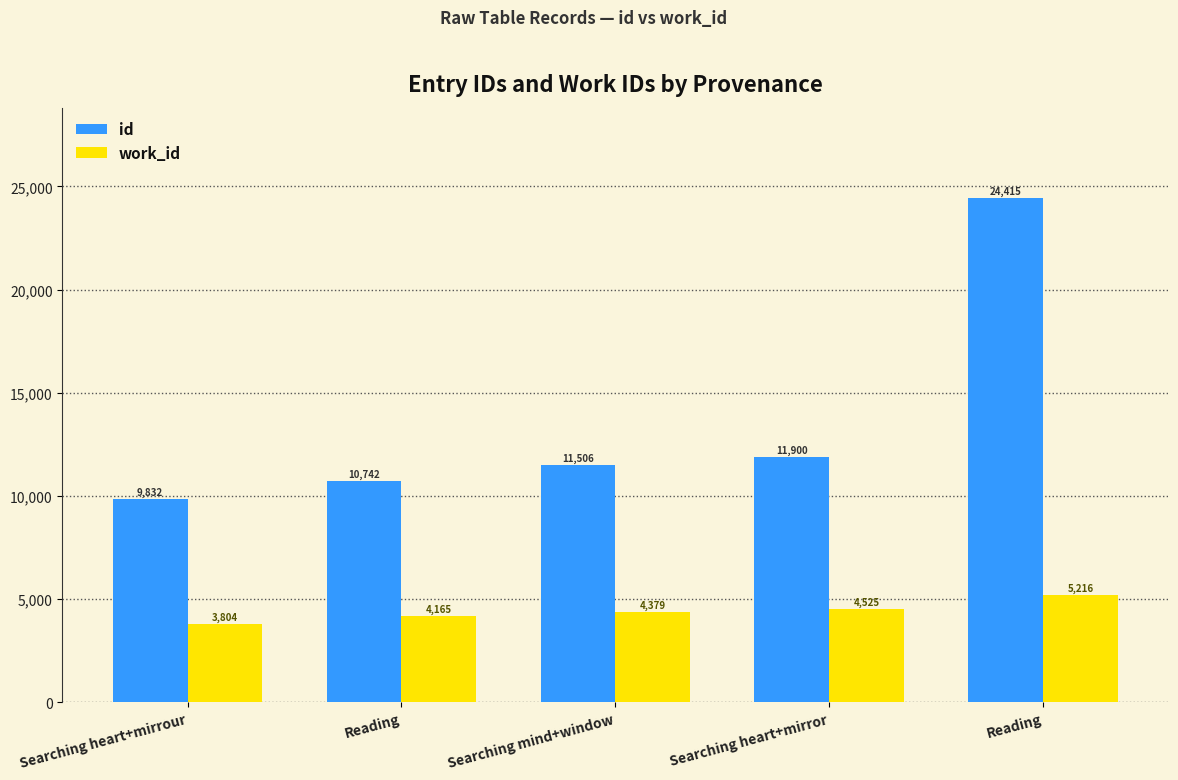

What are all the series names shown in the legend?

id, work_id